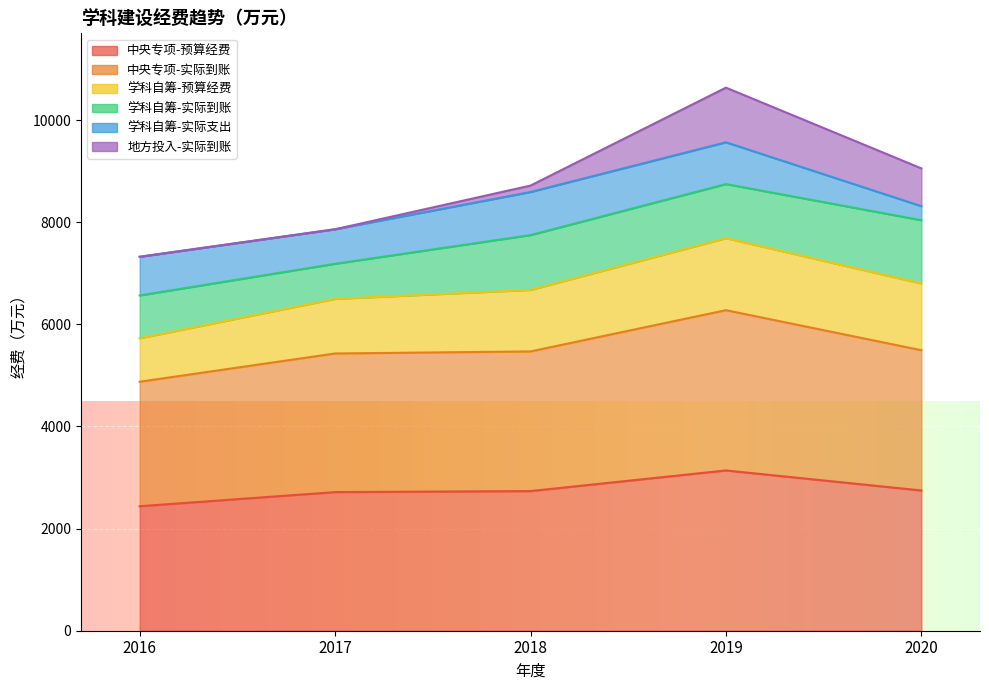

True or false: 学科自筹-预算经费 and 中央专项-预算经费 cross at least once.

False